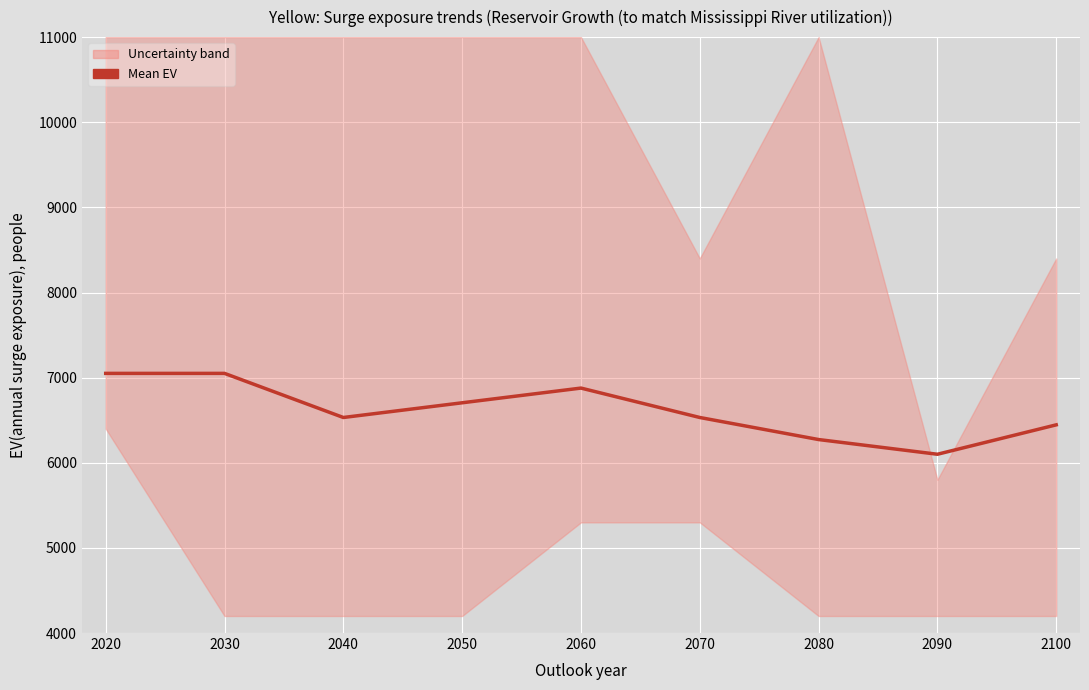

Read the value at 2100.

6445.5